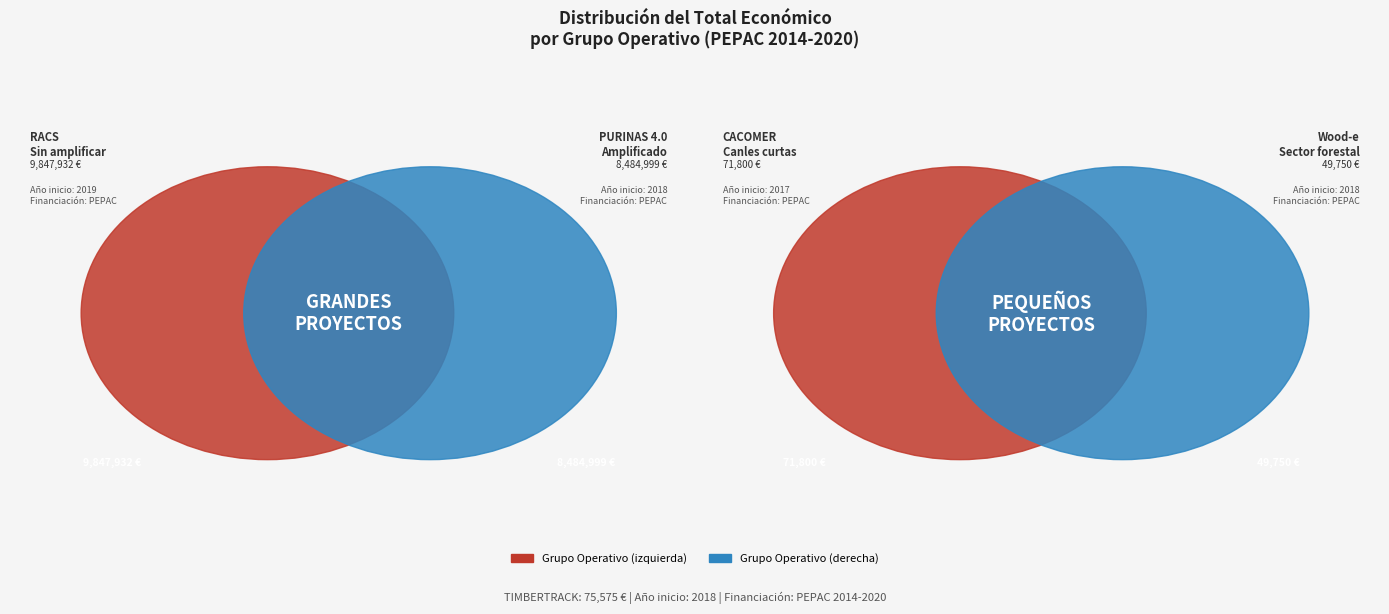

Which slice is the smallest?

Wood-e